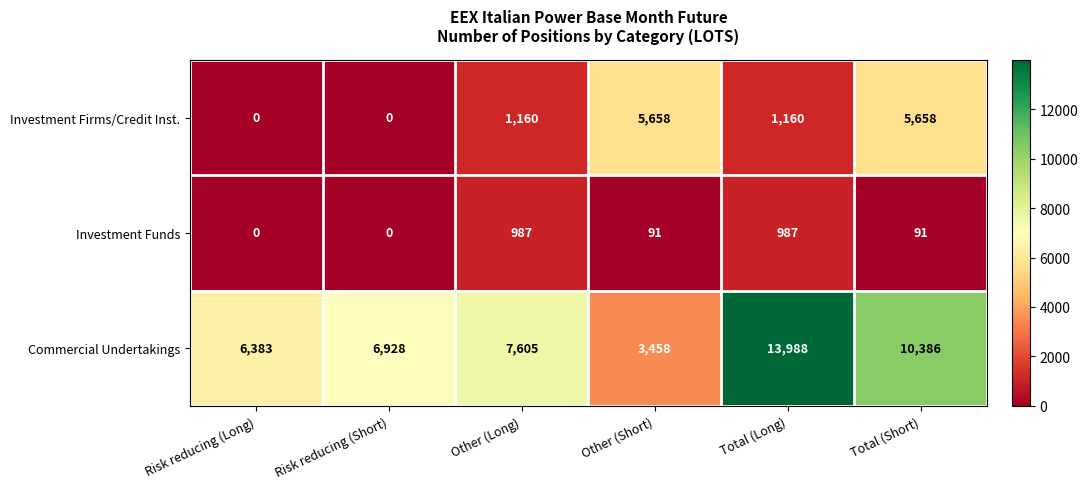

The value of Investment Firms/Credit Inst. at Total (Short) is 10047. True or false?

False